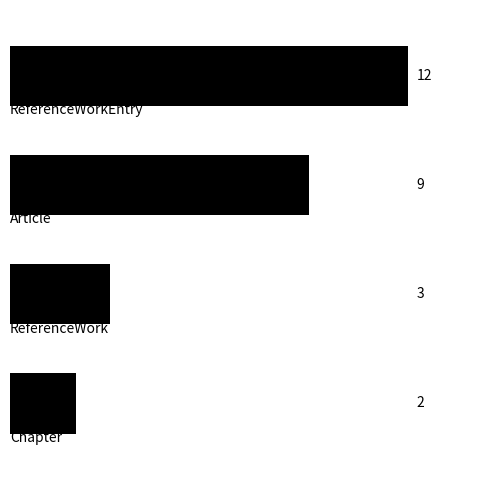

Reading top to bottom, list all the values displayed in this chart.

12	9	3	2